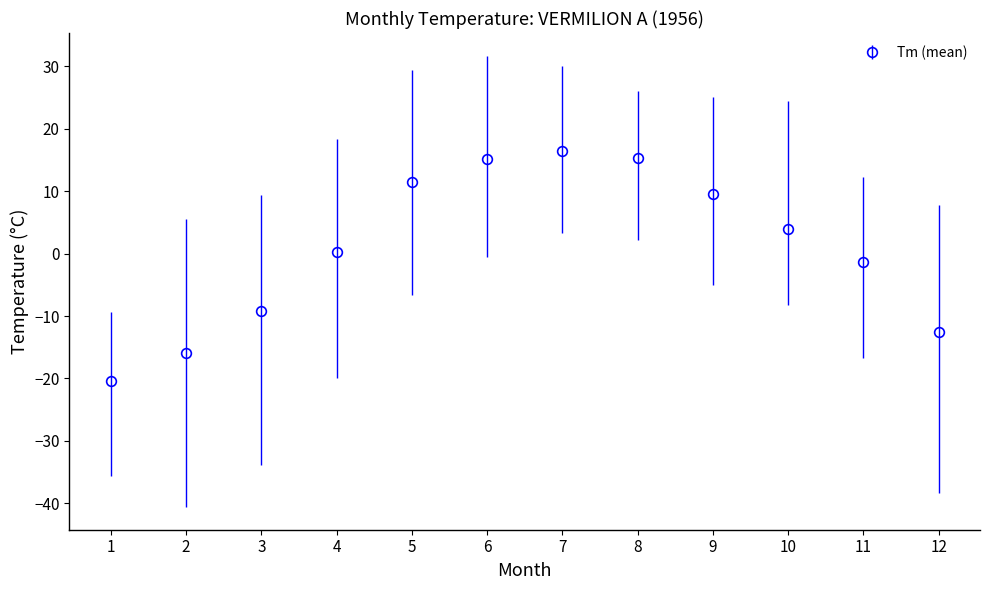

How many lines are shown in the chart?

1